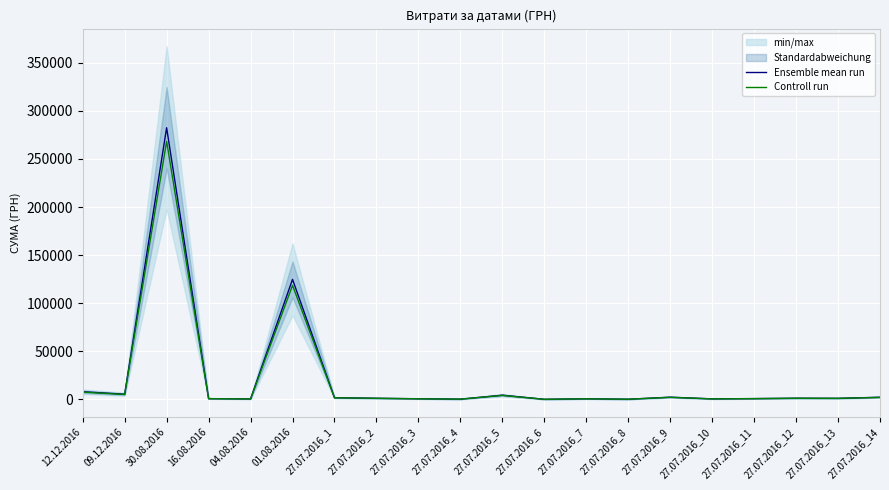

At which label does Controll run reach its minimum?

27.07.2016_6